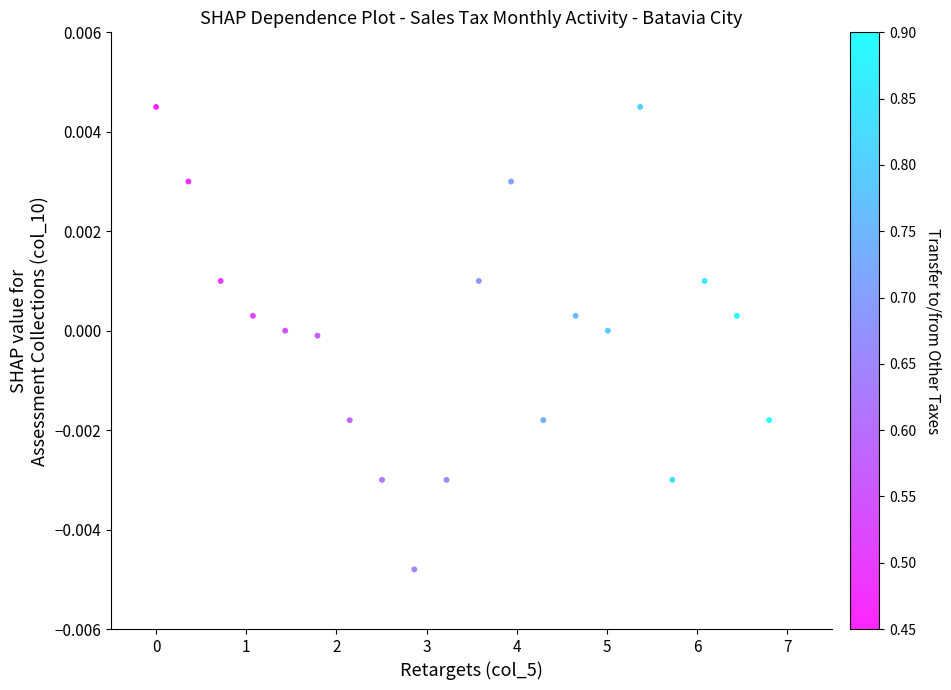

What is the range of X values (max minus min)?

6.8